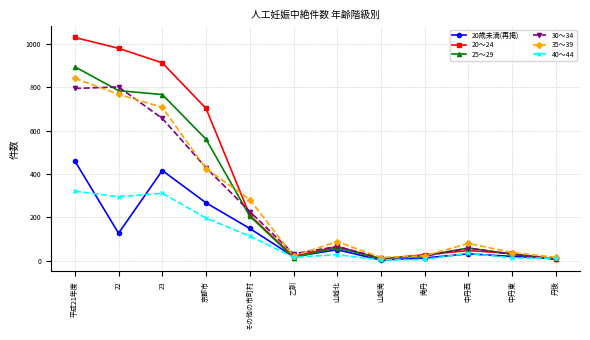

How many data points in 20～24 are less than 66?

6